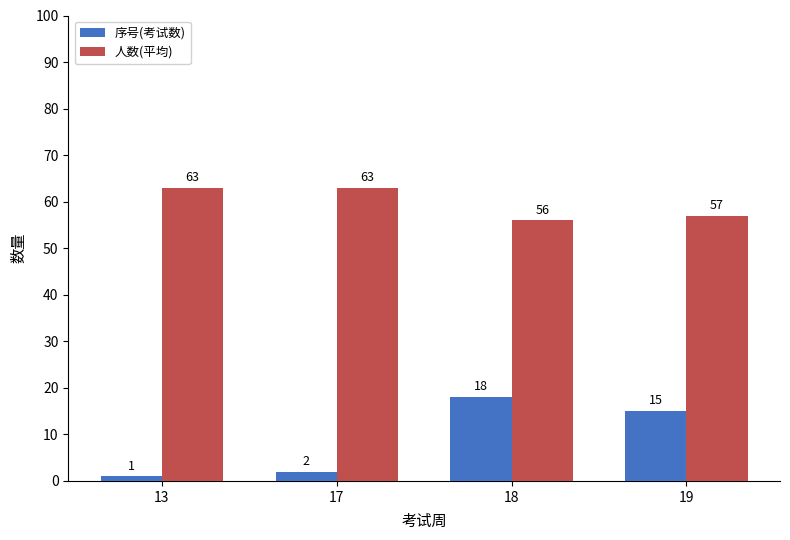

What is the value of the 人数(平均) bar at the 3rd from the left?

56